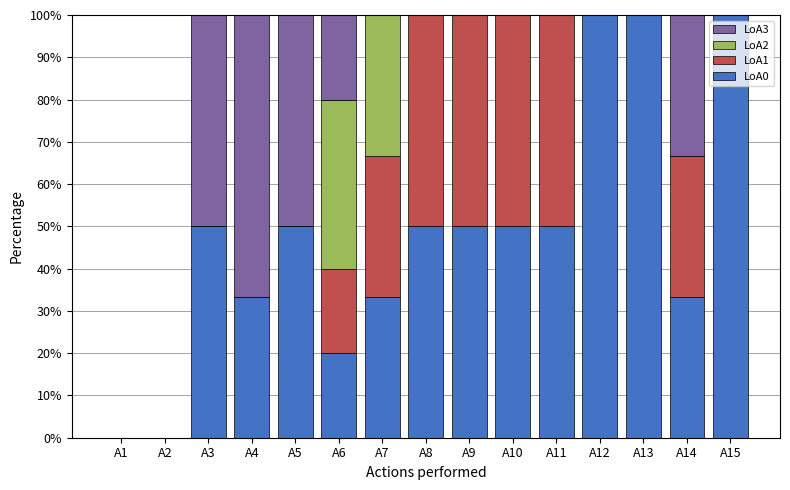

Are the bars grouped side by side (vs. stacked)?

No